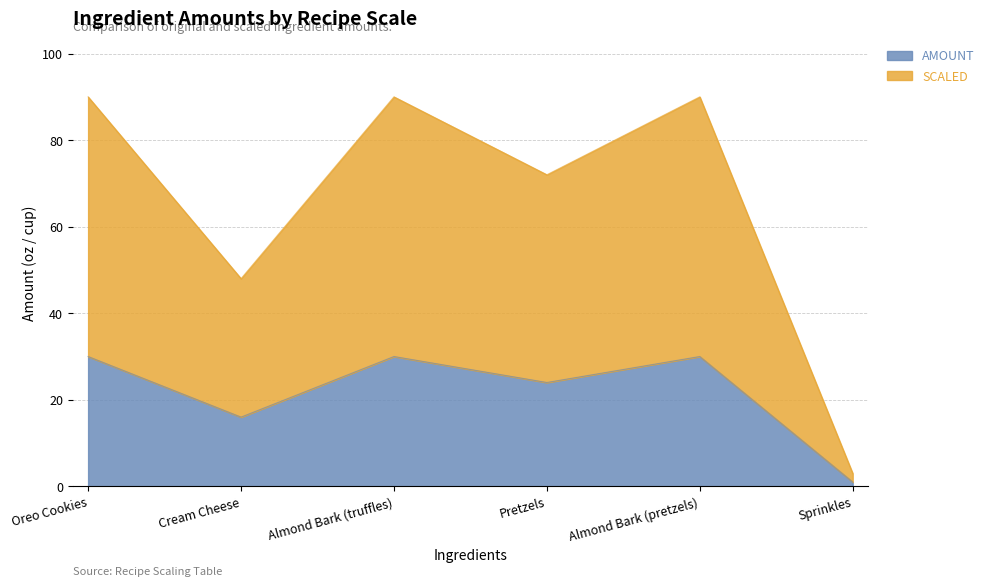

What is the total value across all series at Pretzels?

72